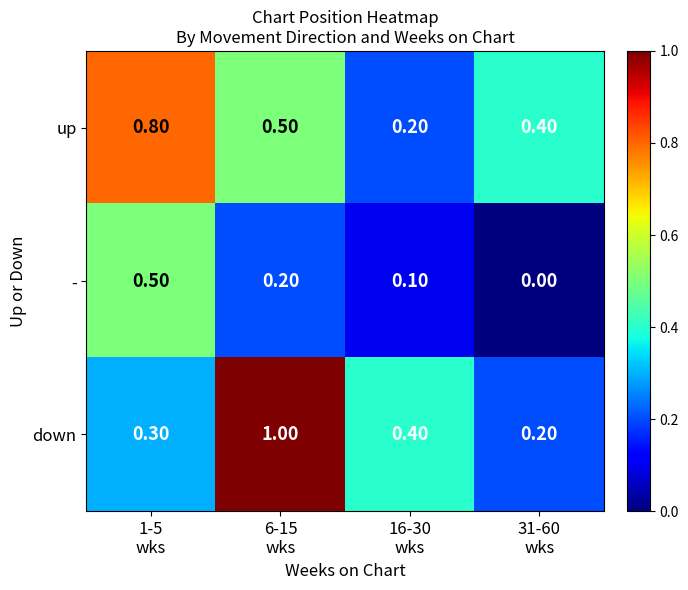

Rank the series by their maximum value, from highest to lowest.

down, up, -